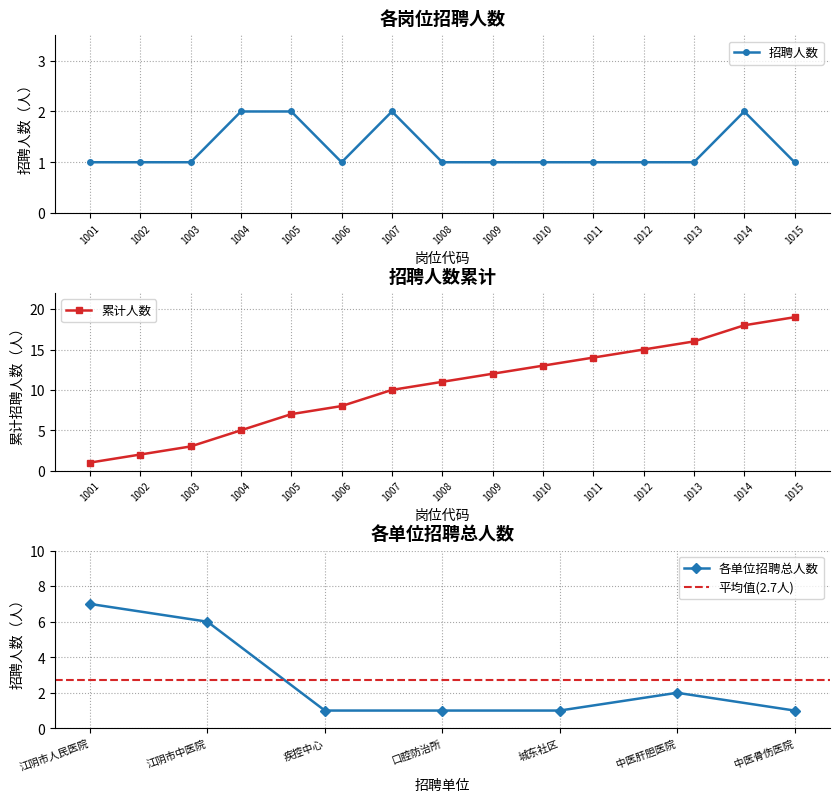

Does the chart have visible grid lines?

Yes